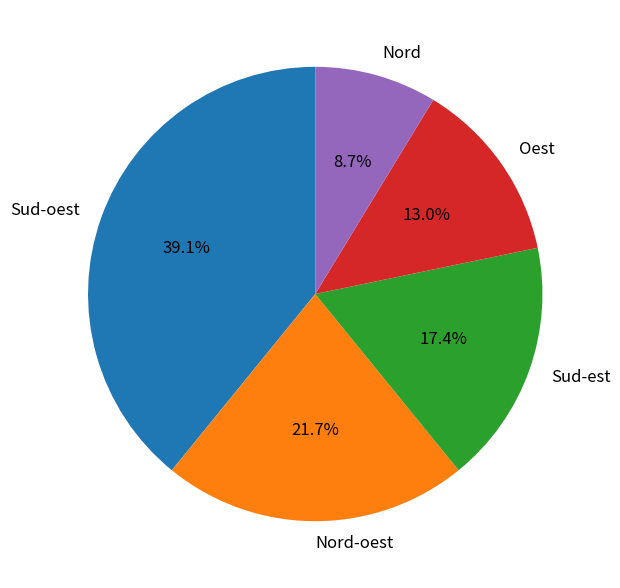

To the nearest percent, what percentage of the pie is Oest?

13%